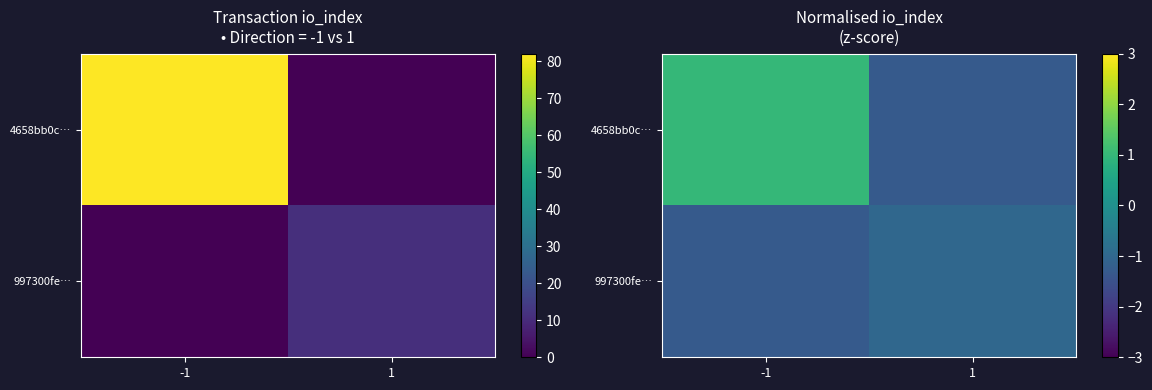

What is the total value across all series at 1?

-2.3